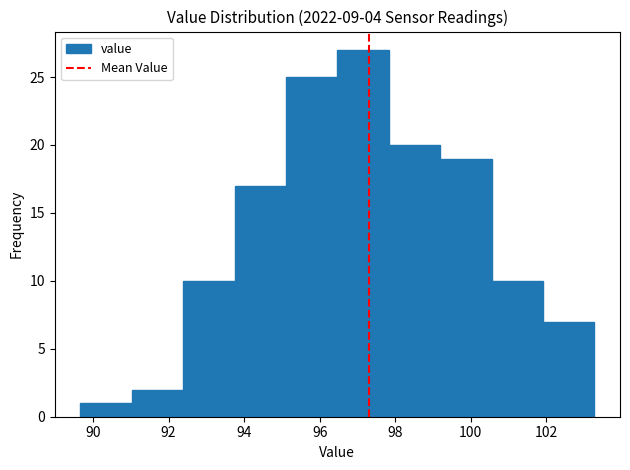

Which range on the x-axis has the tallest bar?

96.4 to 97.8